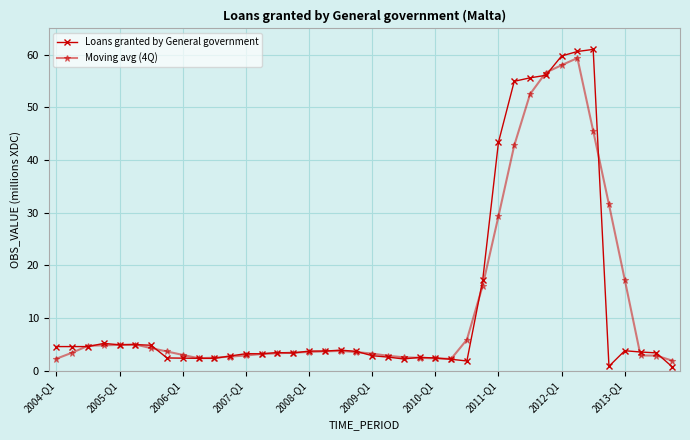

What are all the series names shown in the legend?

Loans granted by General government, Moving avg (4Q)